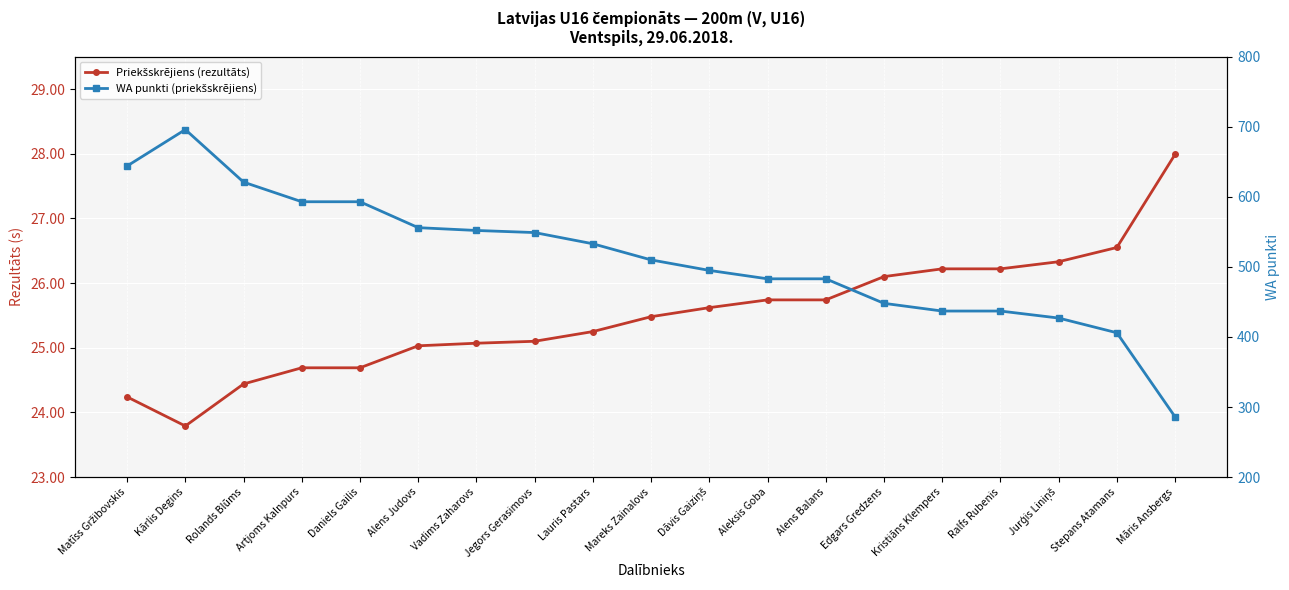

Which has a higher value, Stepans Atamans or Vadims Zaharovs?

Stepans Atamans